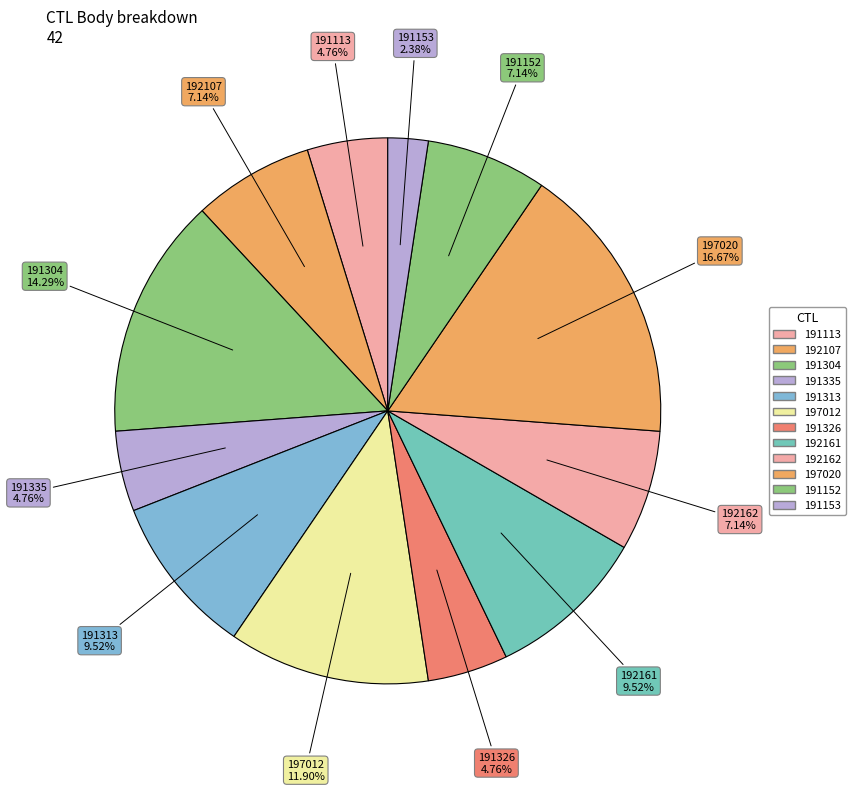

How many slices are in this pie chart?

12